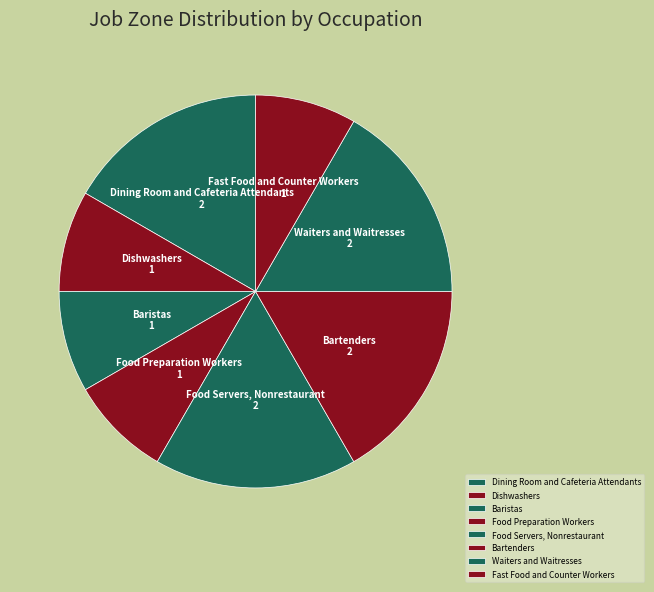

Is the sum of Dishwashers and Dining Room and Cafeteria Attendants greater than half?

No